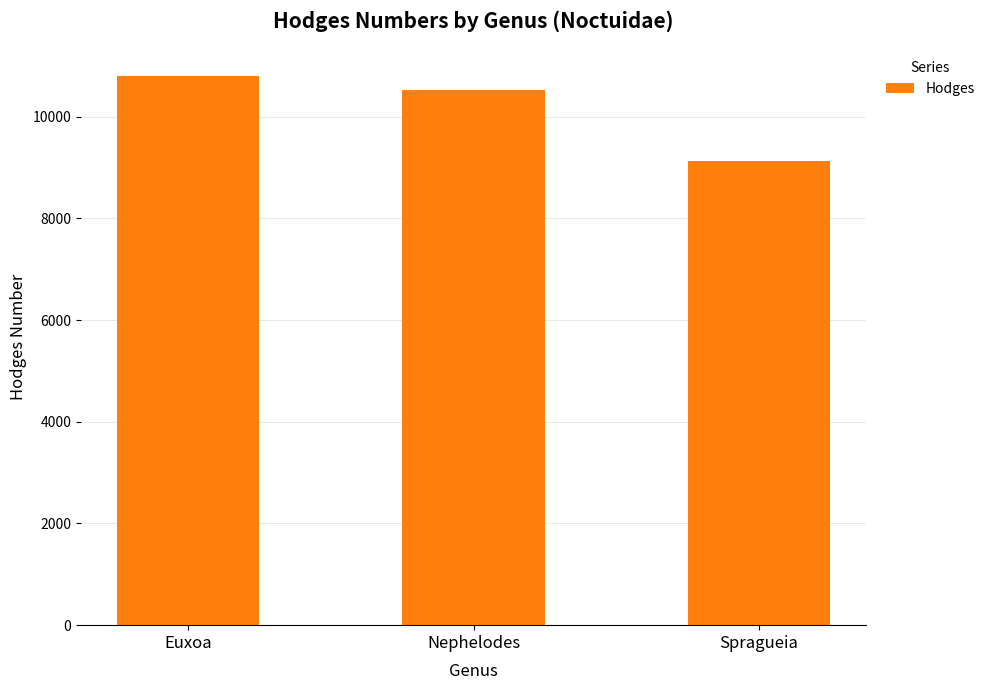

What is the maximum value shown in the chart?

10803